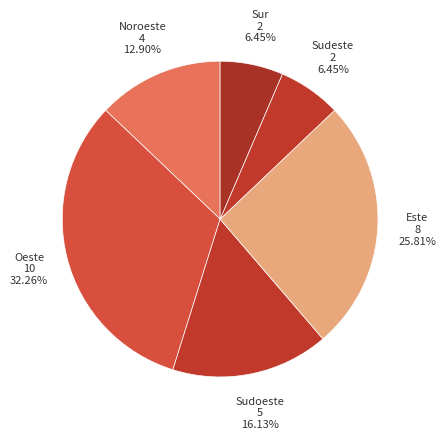

Is the sum of Sudeste and Sudoeste greater than half?

No